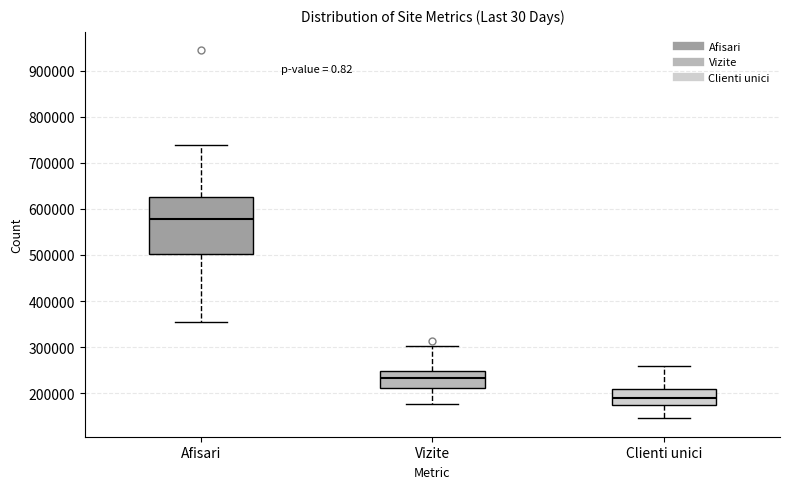

Which box's median line is the lowest?

Clienti unici